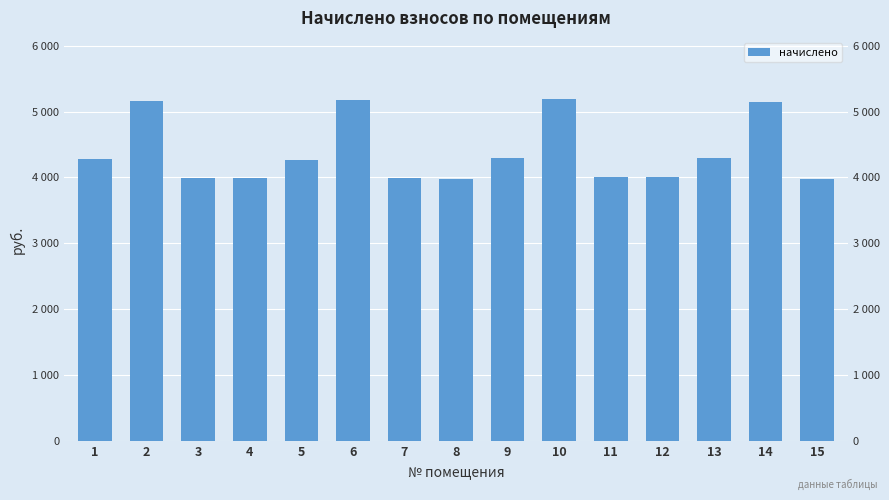

What is the difference between the second highest and minimum values?

1191.5